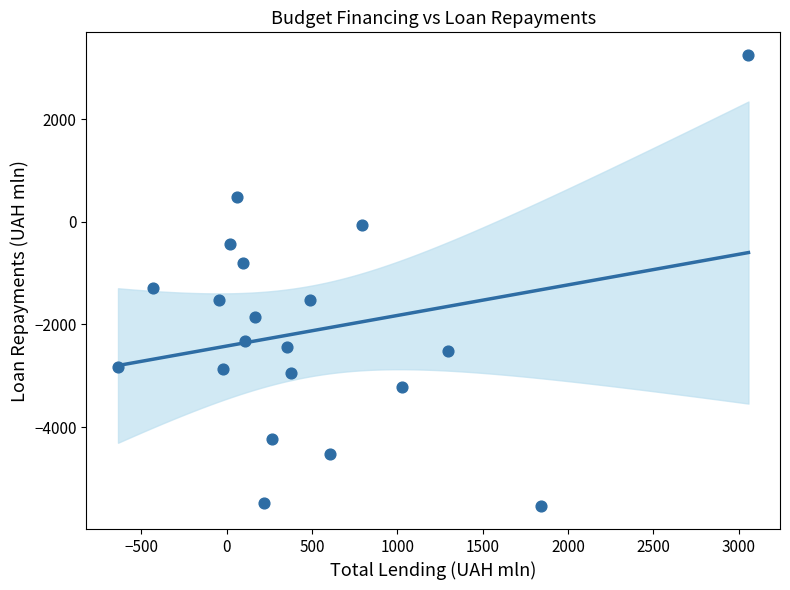

What Y value in the scatter plot is closest to -1148?

-1297.0